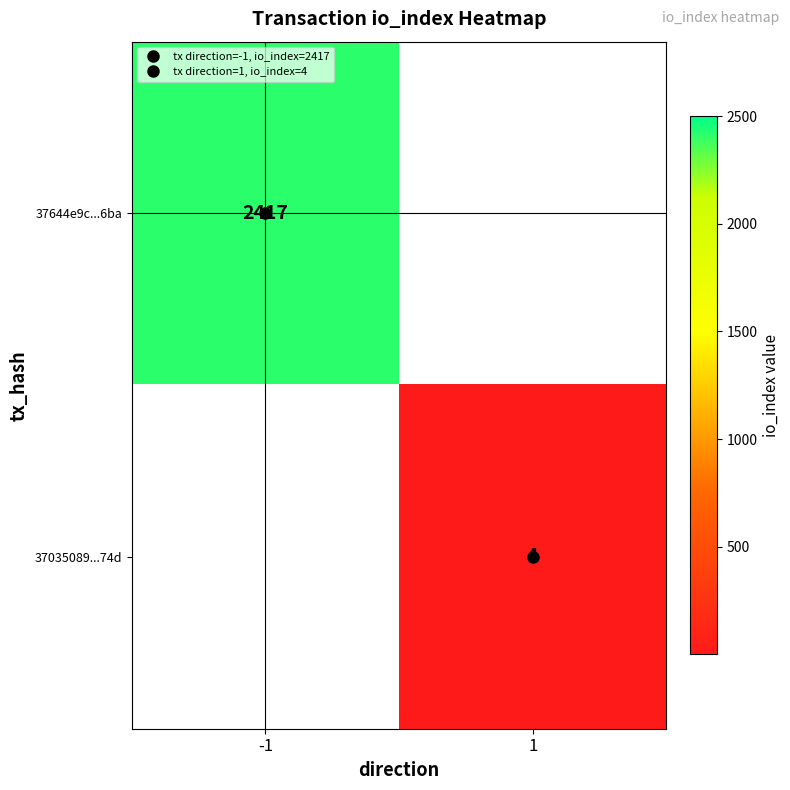

How many series are shown in this chart?

2